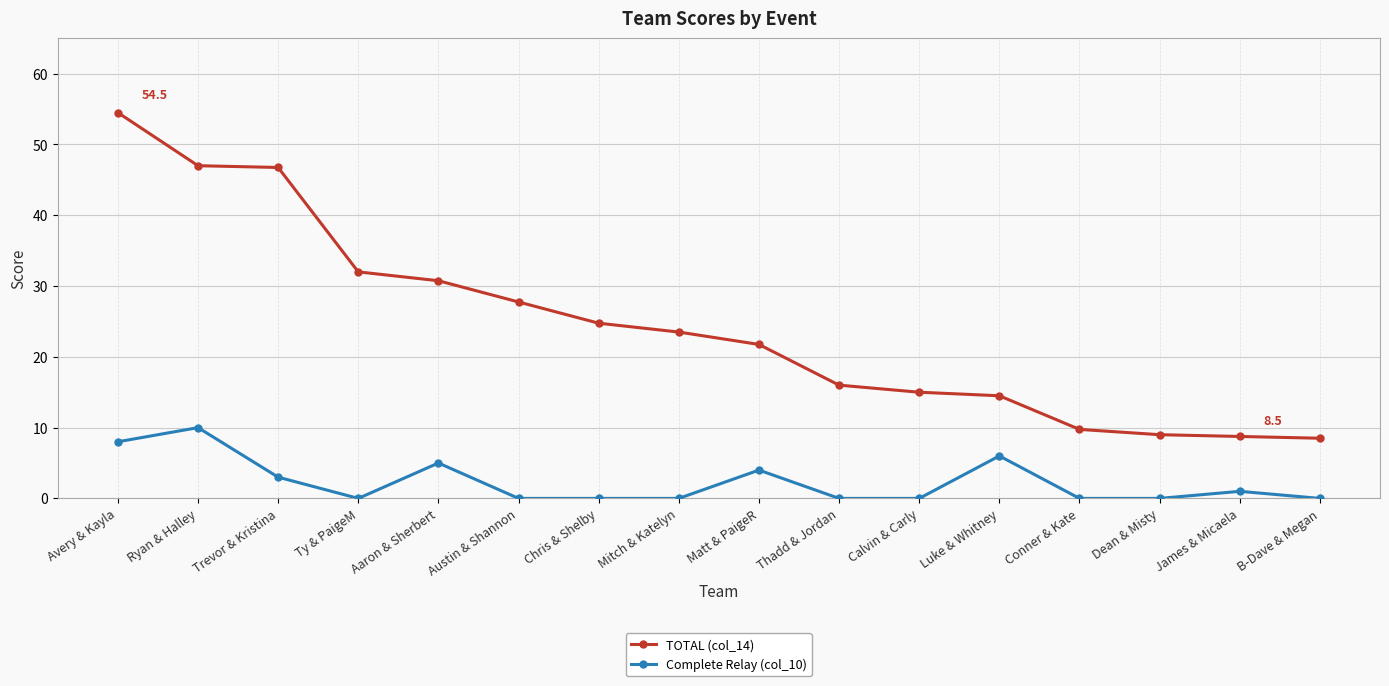

What is the total value across all series at Dean & Misty?

9.0